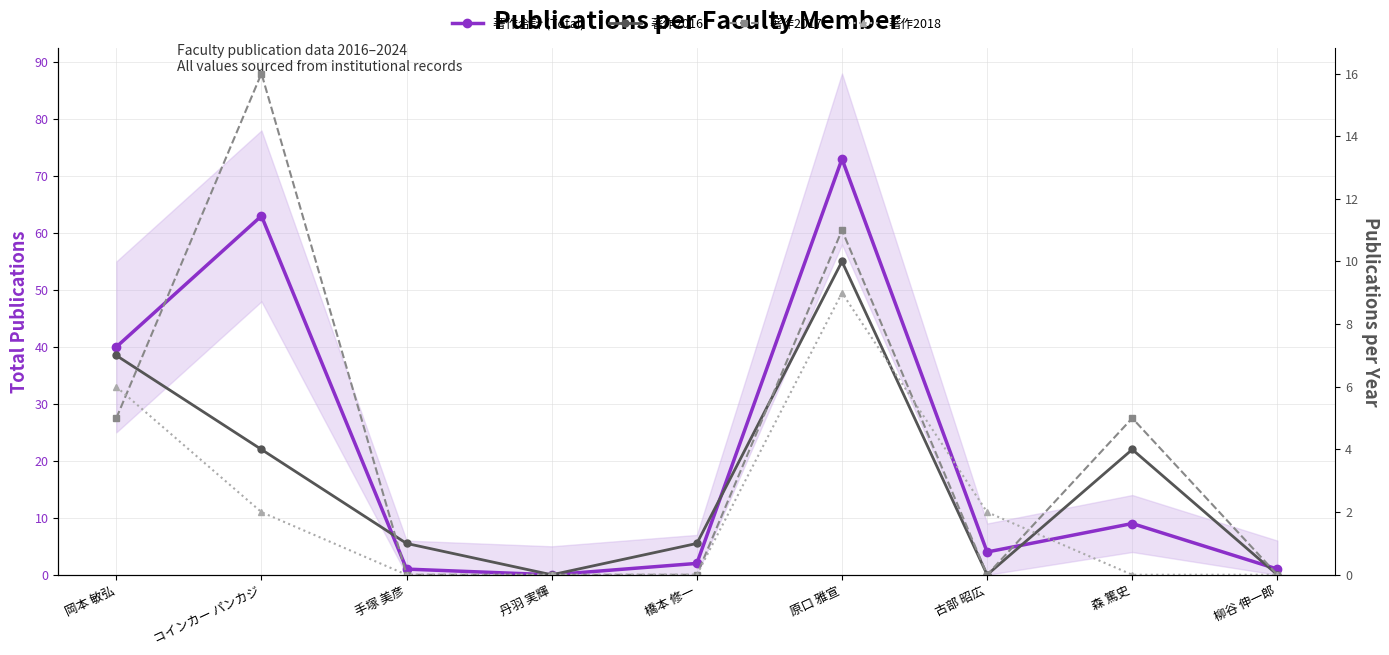

True or false: 著作合計 (Total) and 著作2018 cross at least once.

False